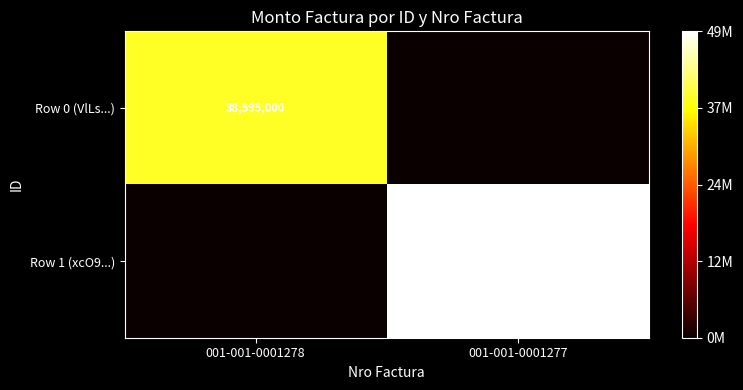

Is the value of Row 0 (VlLs...) at 001-001-0001278 greater than the value of Row 1 (xcO9...) at 001-001-0001277?

No